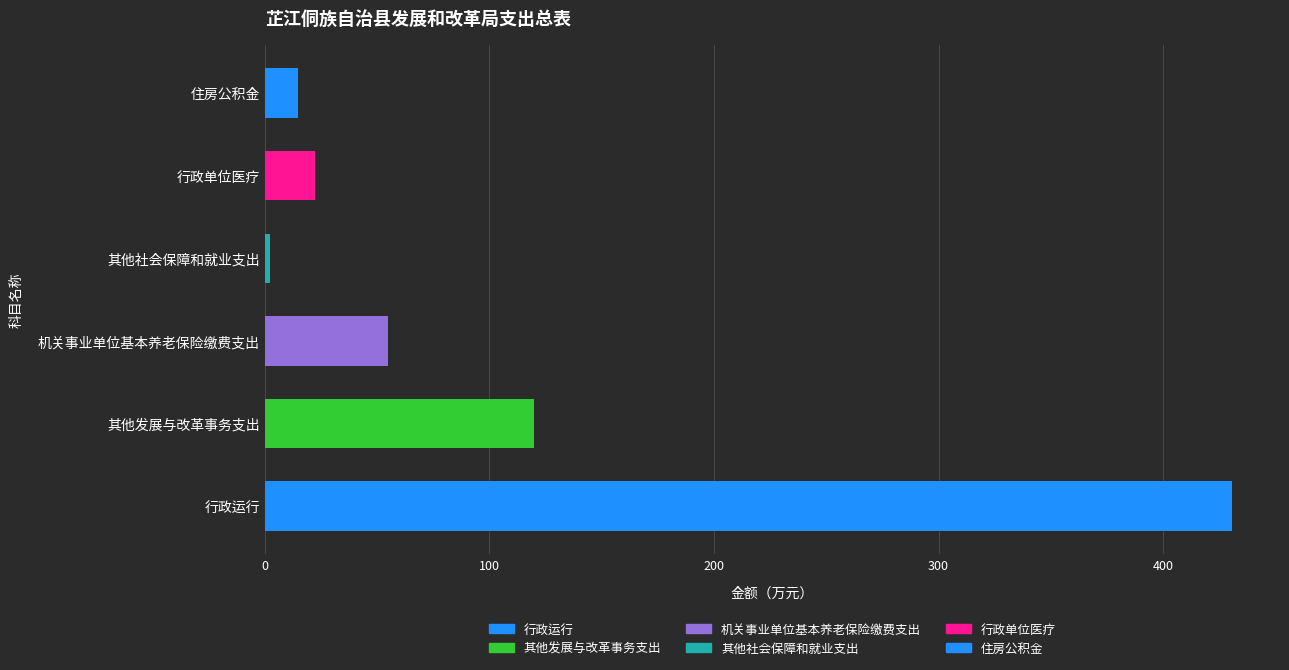

Which label corresponds to the smallest value in the chart?

其他社会保障和就业支出